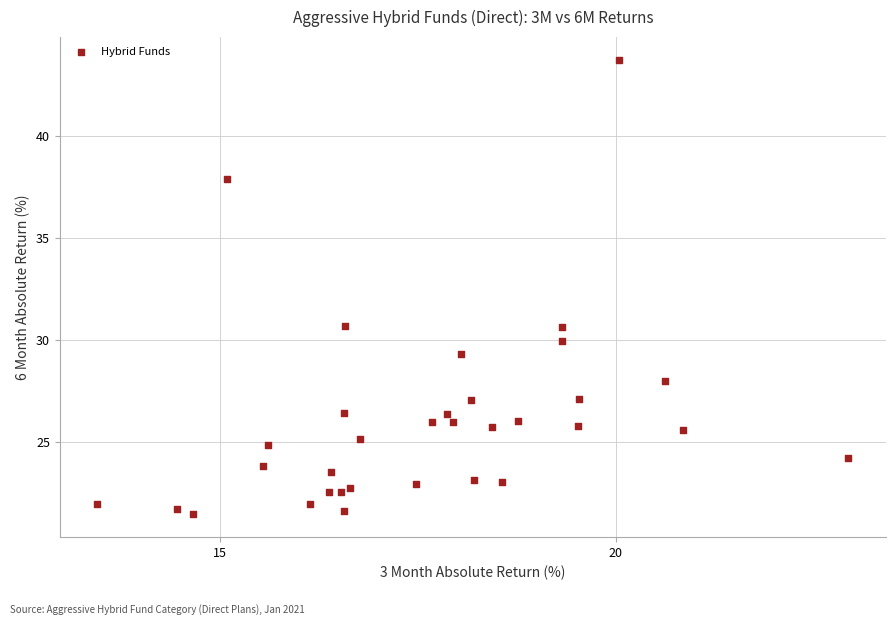

What is the range of Y values (max minus min)?

22.3